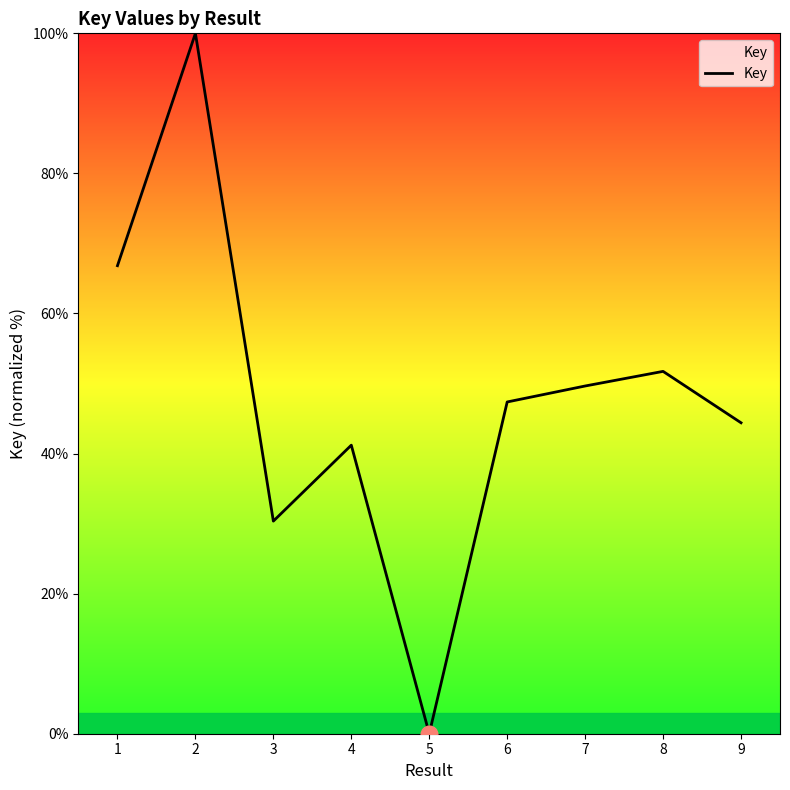

The value at 2 is 136.9. True or false?

False